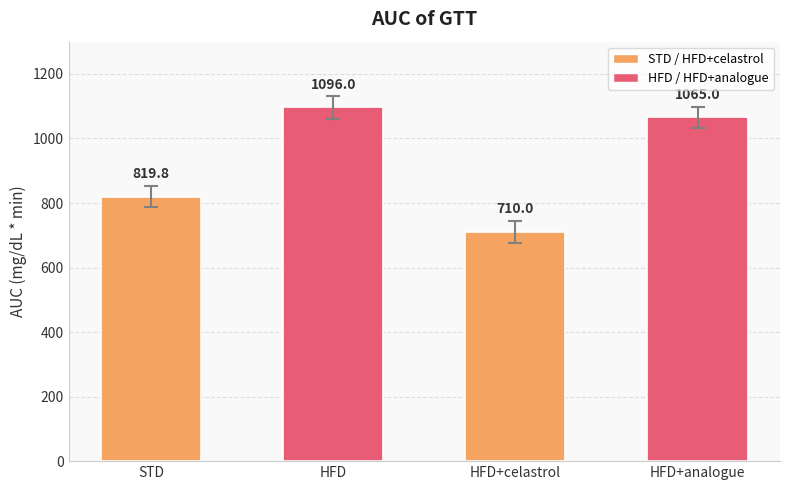

Does the chart contain stacked bars?

No